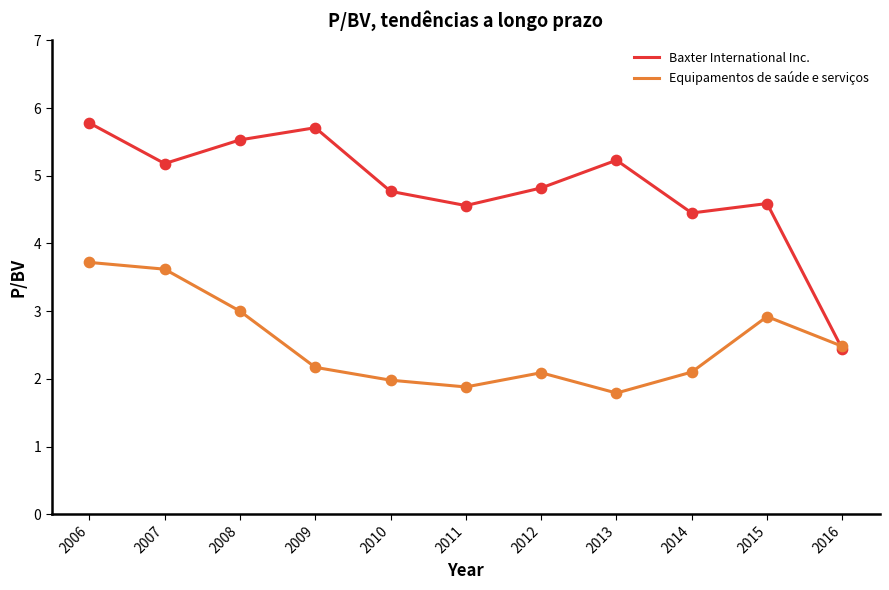

What is the difference between the highest and lowest values at 2011?

2.7